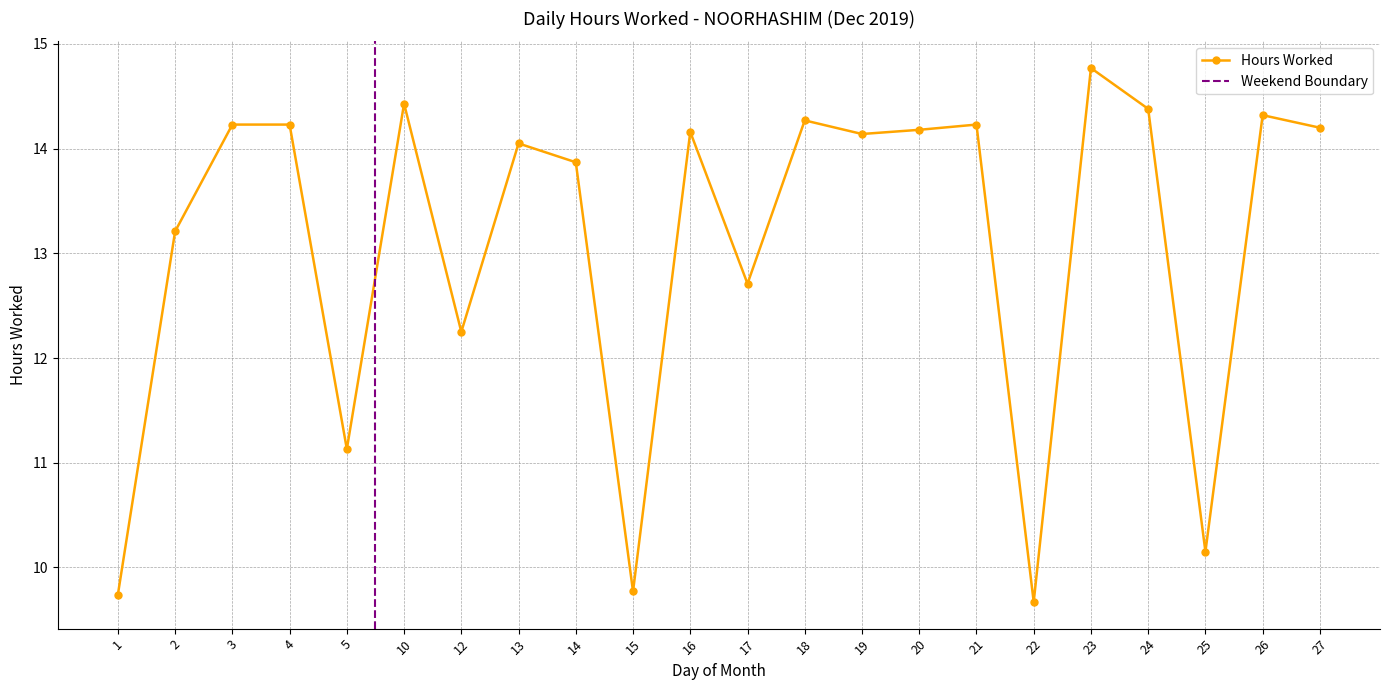

List the labels in order of value, smallest first.

22, 1, 15, 25, 5, 12, 17, 2, 14, 13, 19, 16, 20, 27, 3, 4, 21, 18, 26, 24, 10, 23